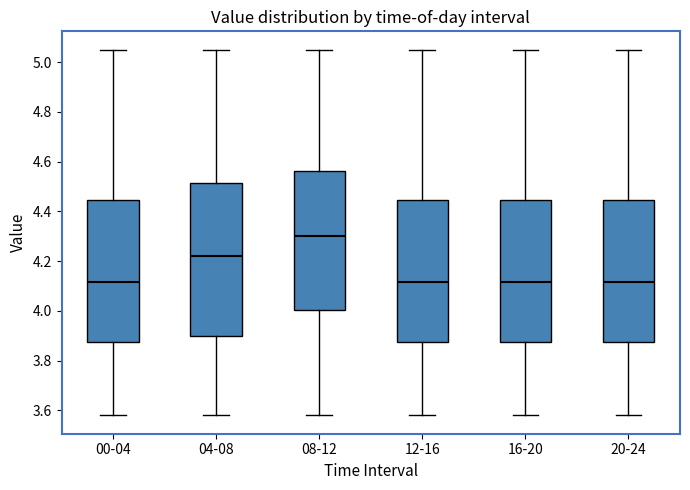

Reading left to right, transcribe this box plot: for each box, give where its median line is, the range the box spans, and where its two whiskers end, as read against the y-axis. The values are not printed on the chart, so give them approximately, as read against the axis.

00-04: median 4.12, box 3.88 to 4.44, whiskers 3.58 to 5.06
04-08: median 4.22, box 3.90 to 4.52, whiskers 3.58 to 5.06
08-12: median 4.30, box 4.00 to 4.56, whiskers 3.58 to 5.06
12-16: median 4.12, box 3.88 to 4.44, whiskers 3.58 to 5.06
16-20: median 4.12, box 3.88 to 4.44, whiskers 3.58 to 5.06
20-24: median 4.12, box 3.88 to 4.44, whiskers 3.58 to 5.06